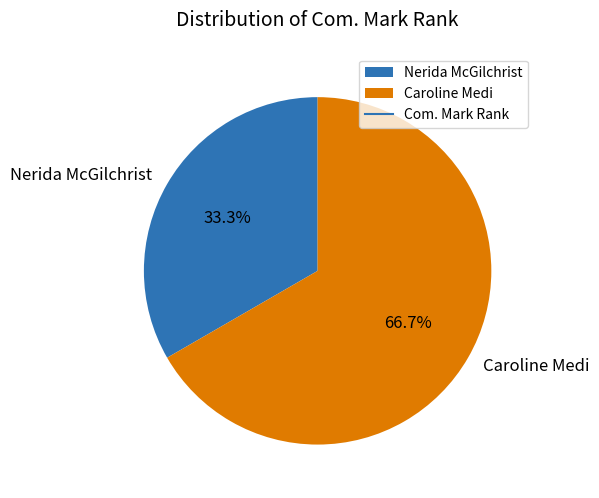

Which slice represents more than half of the pie?

Caroline Medi